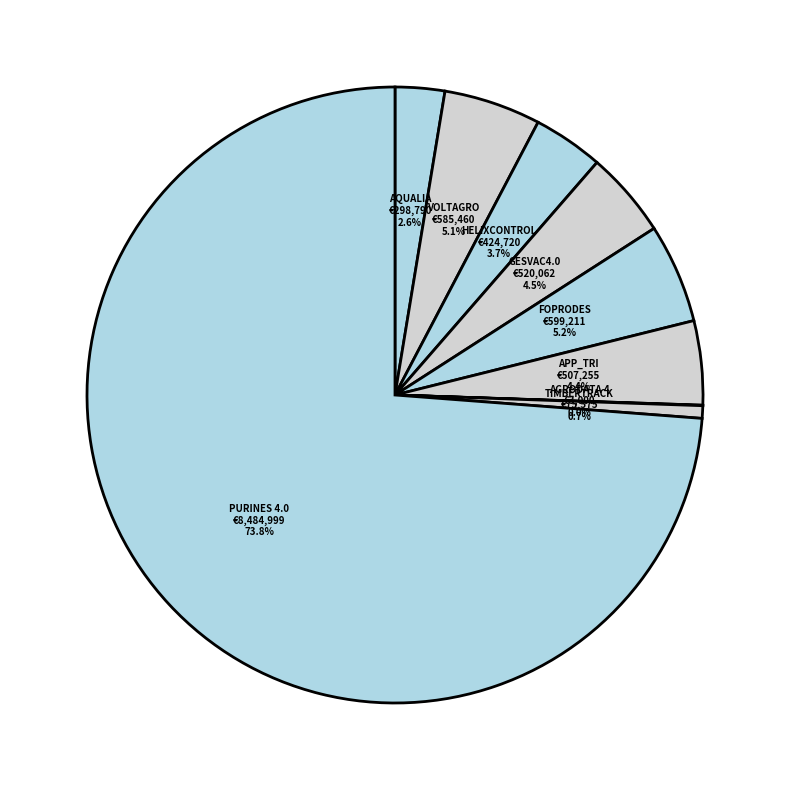

Does any single category account for the majority?

Yes